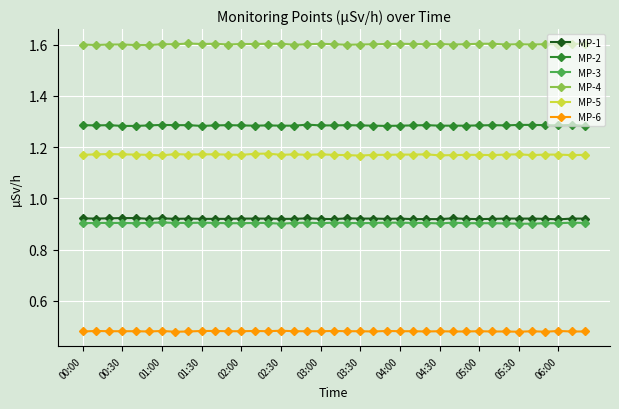

How many categories are shown in the chart?

39